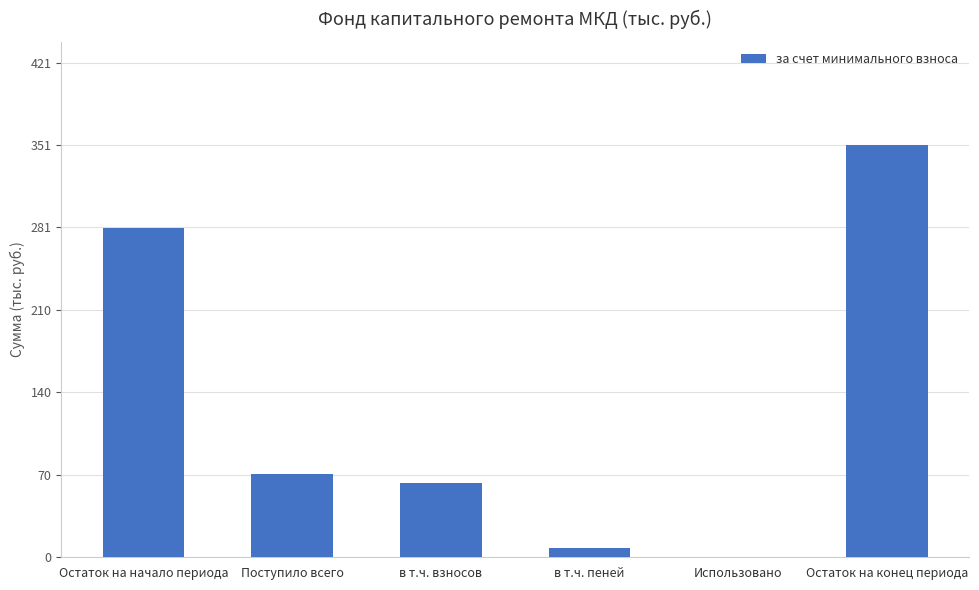

What is the sum of all values?

772.0